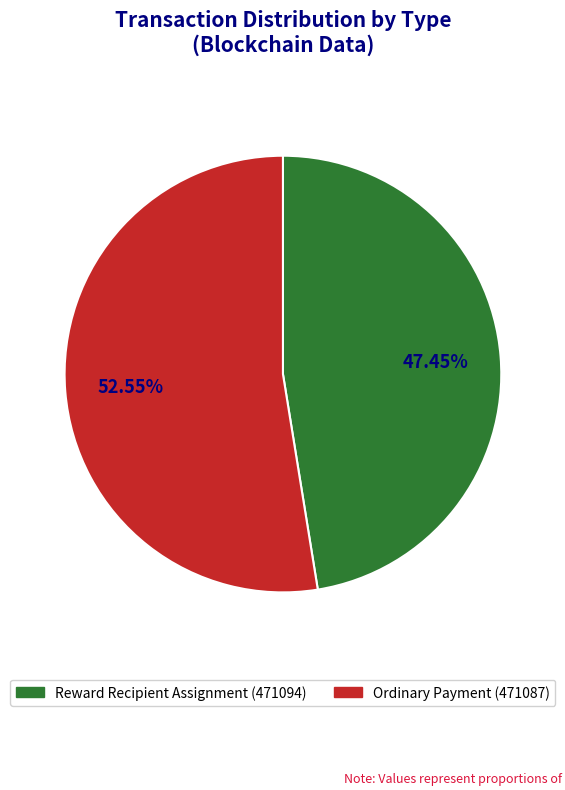

Which category has the biggest portion of the pie?

Ordinary Payment (471087)